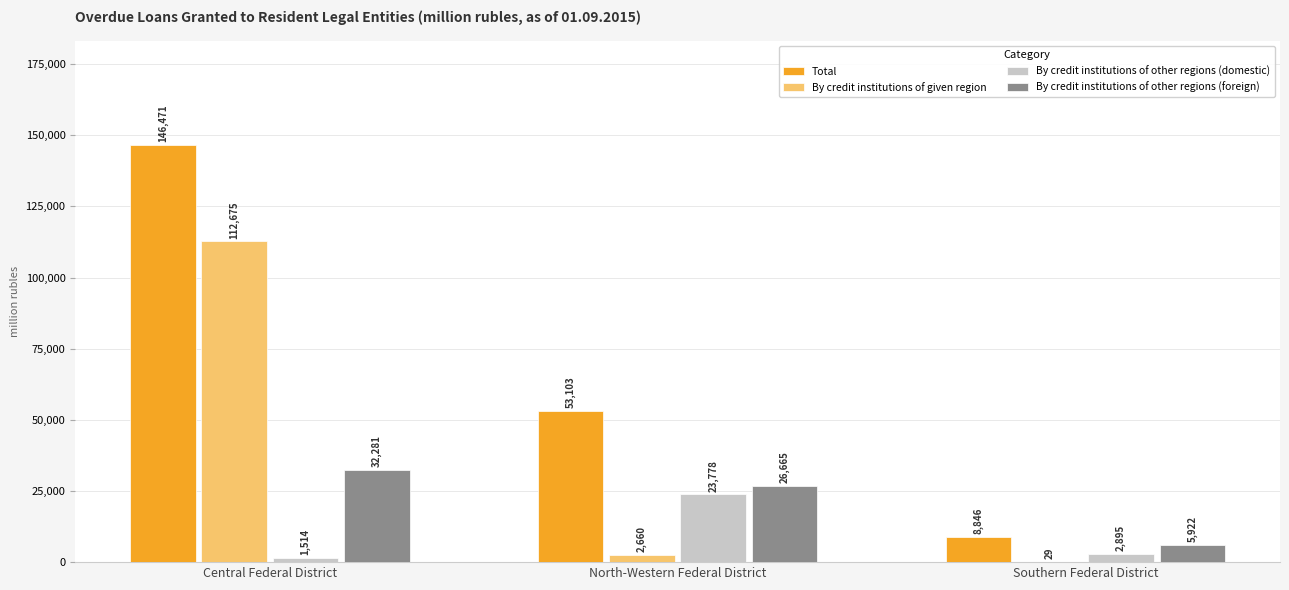

Which series has the largest range (max minus min)?

Total